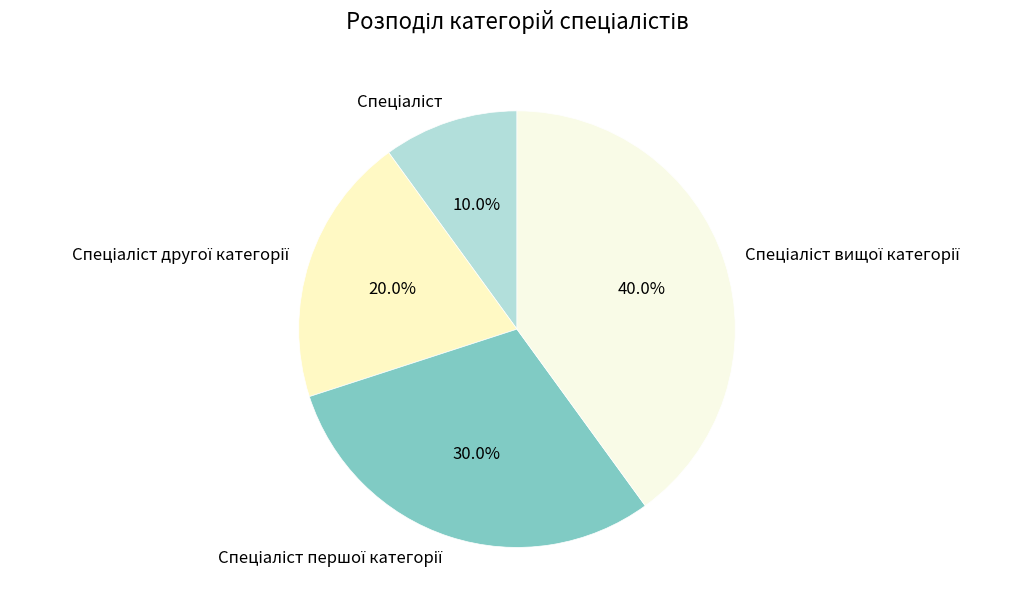

How many slices are in this pie chart?

4